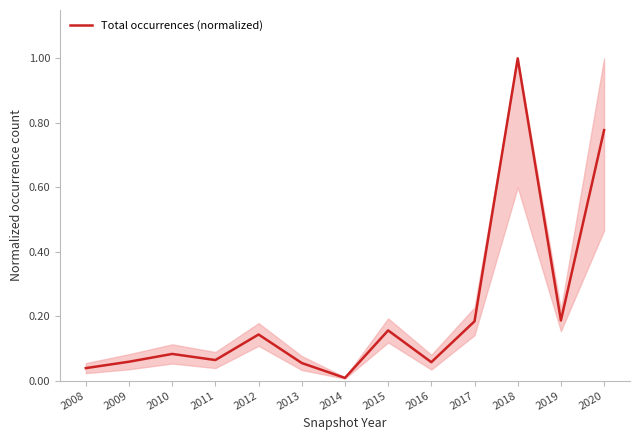

Which label corresponds to the smallest value in the chart?

2014